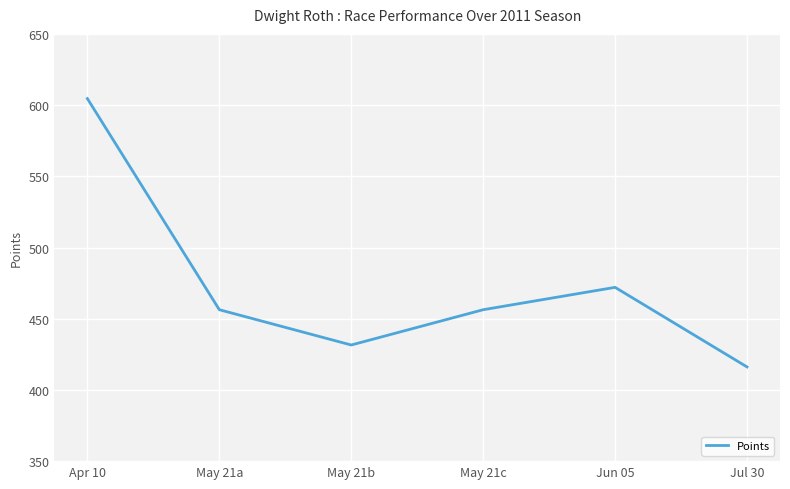

Count the number of categories in the chart.

6